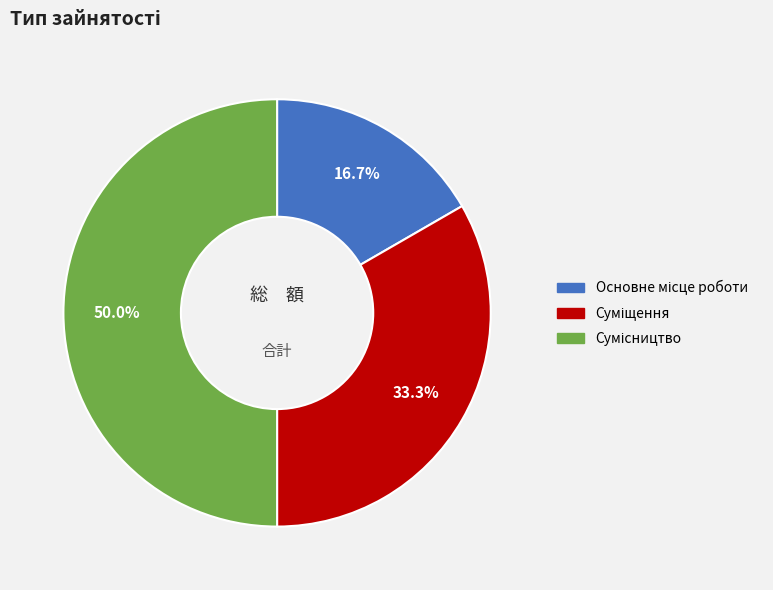

Is it true that Суміщення is 19% of the pie?

False